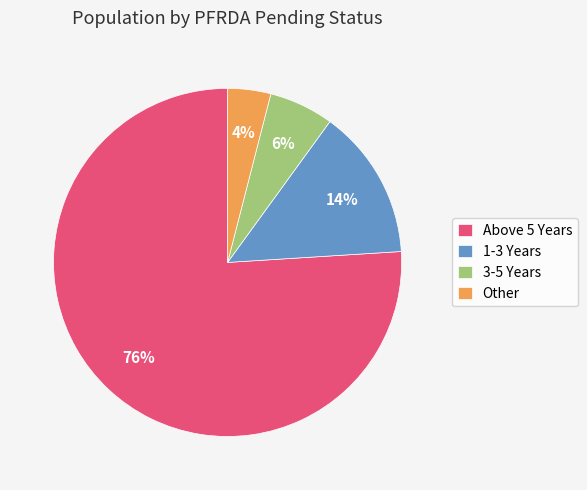

What percentage is the 3-5 Years slice, to the nearest percent?

6%